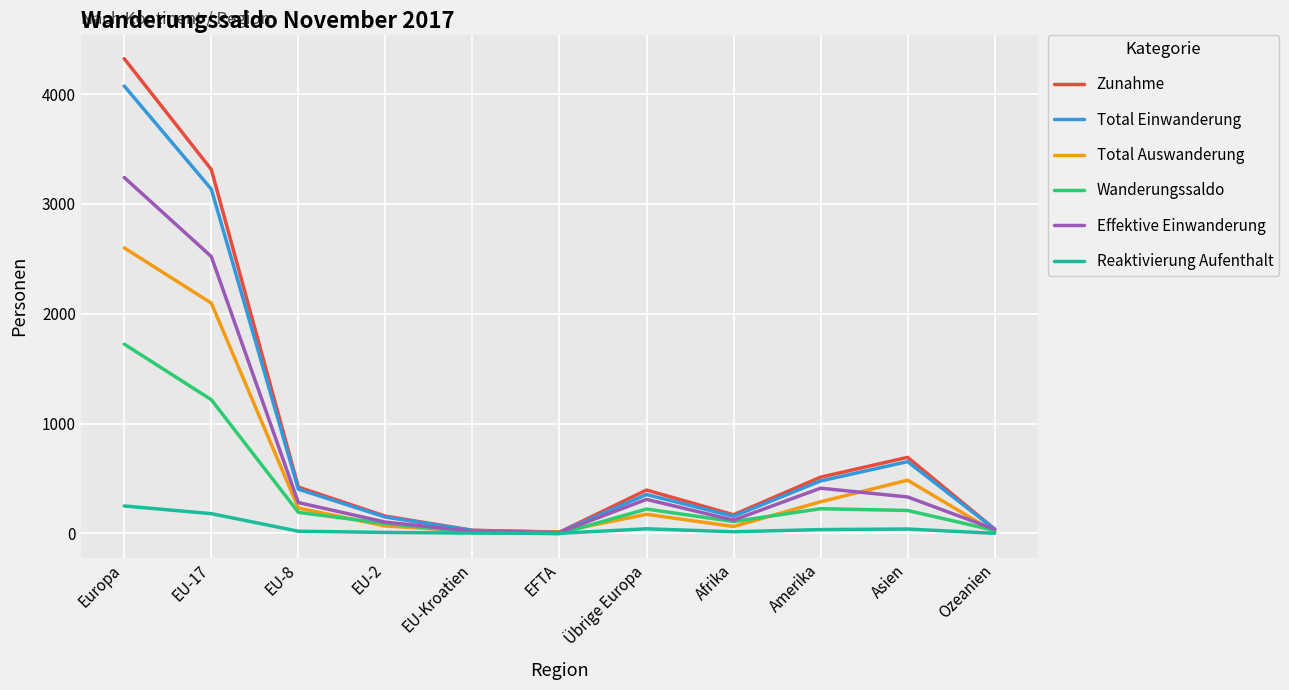

At which category does the chart reach its peak across all series?

Europa